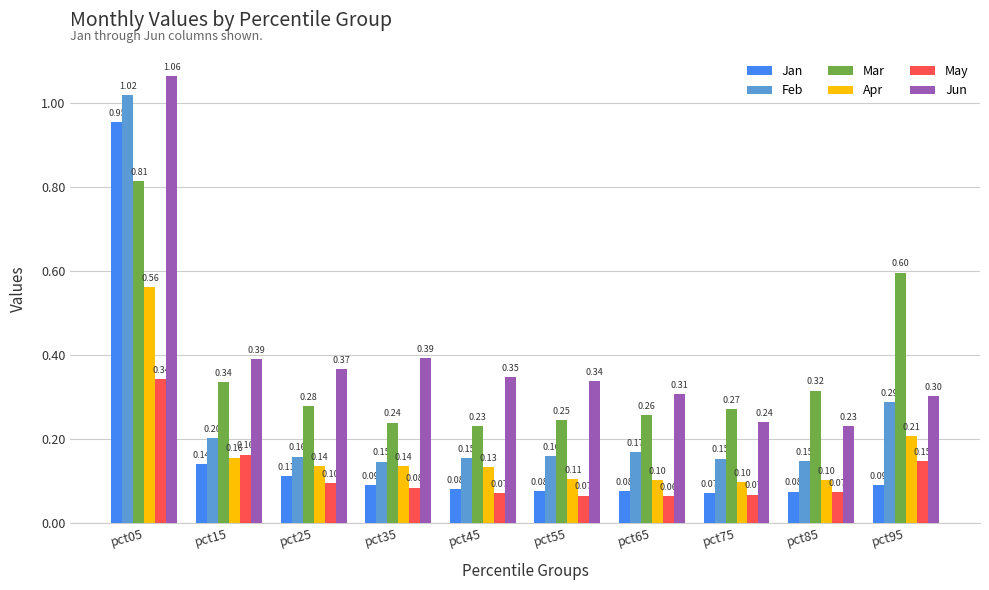

What is the minimum value shown in the chart?

0.1